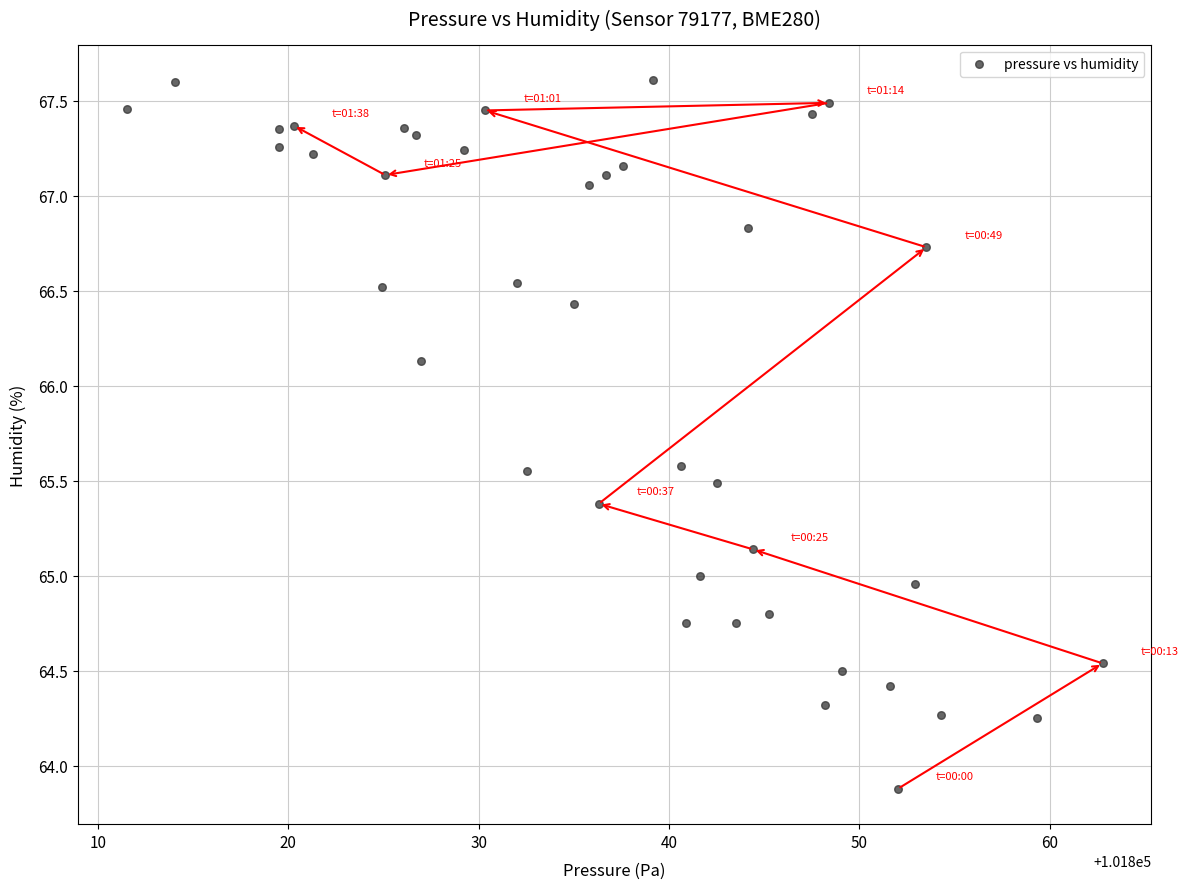

What is the range of Y values (max minus min)?

3.7